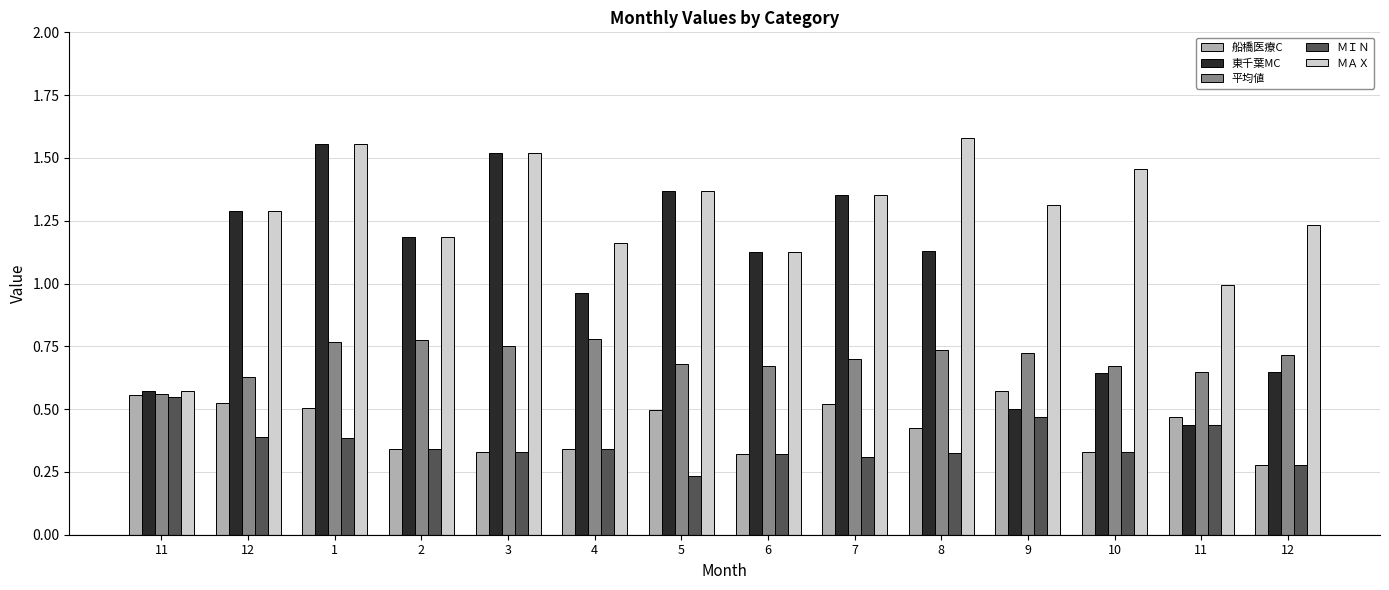

Reading left to right, extract all data points from this chart.

船橋医療C: 11=0.6	12=0.5	1=0.5	2=0.3	3=0.3	4=0.3	5=0.5	6=0.3	7=0.5	8=0.4	9=0.6	10=0.3	11=0.5	12=0.3
東千葉MC: 11=0.6	12=1.3	1=1.6	2=1.2	3=1.5	4=1.0	5=1.4	6=1.1	7=1.4	8=1.1	9=0.5	10=0.6	11=0.4	12=0.6
平均値: 11=0.6	12=0.6	1=0.8	2=0.8	3=0.7	4=0.8	5=0.7	6=0.7	7=0.7	8=0.7	9=0.7	10=0.7	11=0.6	12=0.7
ＭＩＮ: 11=0.6	12=0.4	1=0.4	2=0.3	3=0.3	4=0.3	5=0.2	6=0.3	7=0.3	8=0.3	9=0.5	10=0.3	11=0.4	12=0.3
ＭＡＸ: 11=0.6	12=1.3	1=1.6	2=1.2	3=1.5	4=1.2	5=1.4	6=1.1	7=1.4	8=1.6	9=1.3	10=1.5	11=1.0	12=1.2